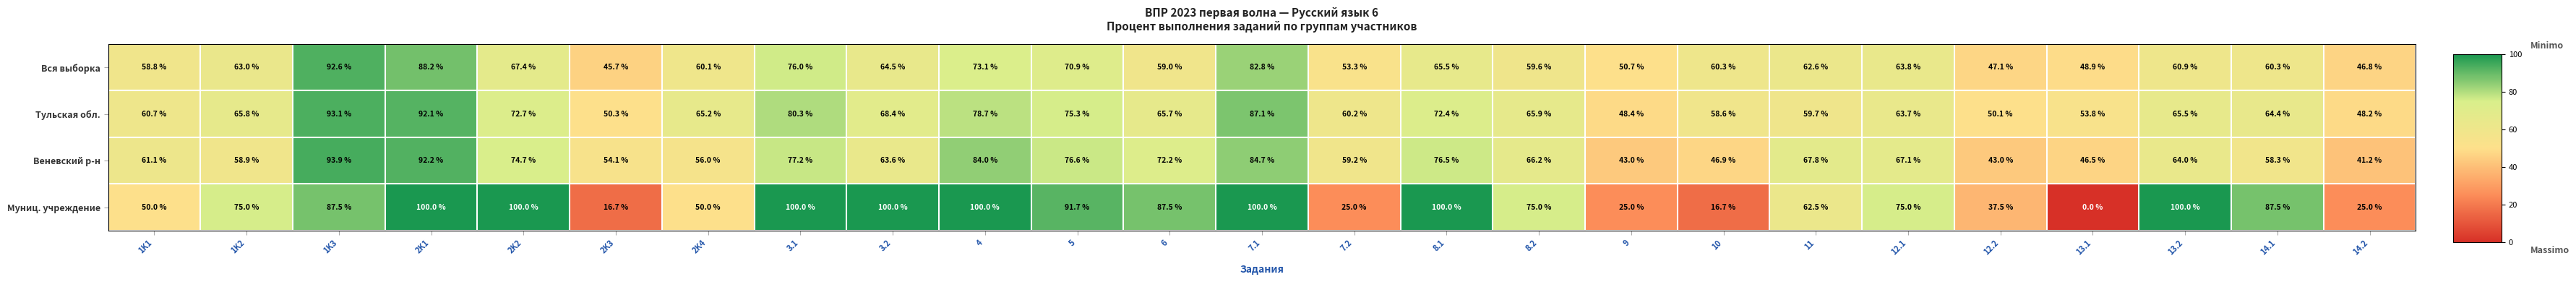

What is the approximate value of Тульская обл. at 5?

75.3